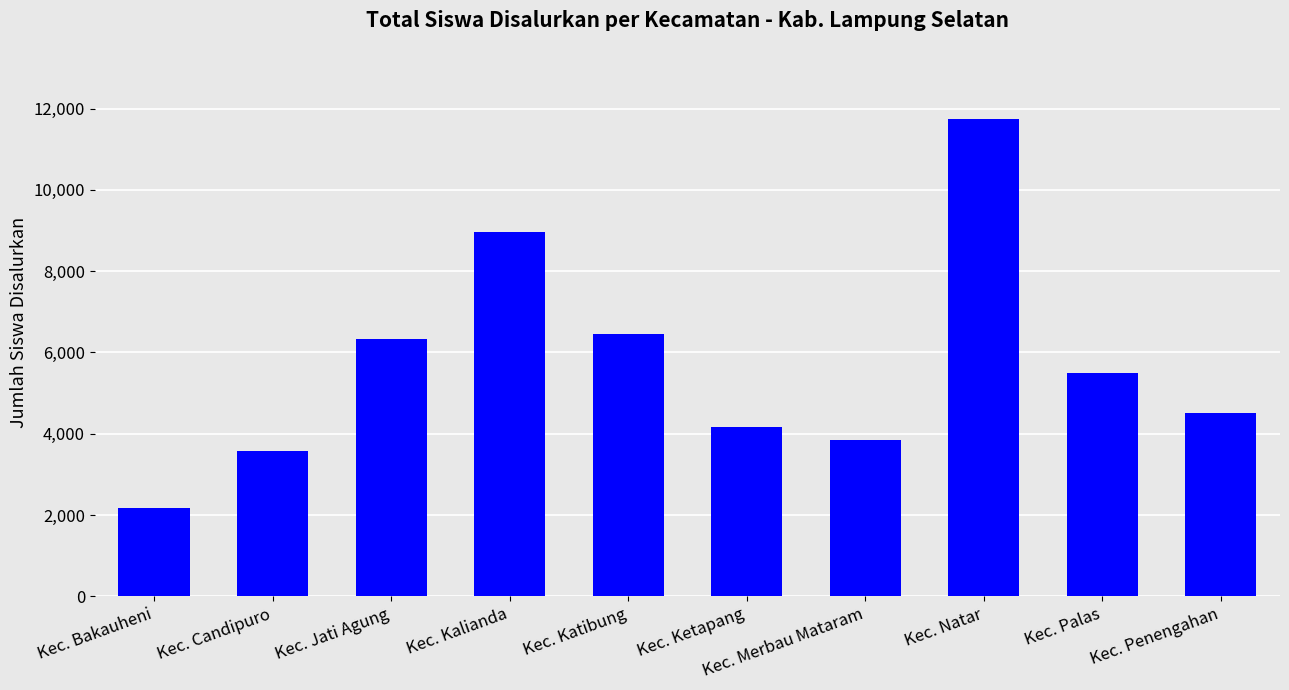

What is the ratio of the value at Kec. Jati Agung to the value at Kec. Katibung?

1.0